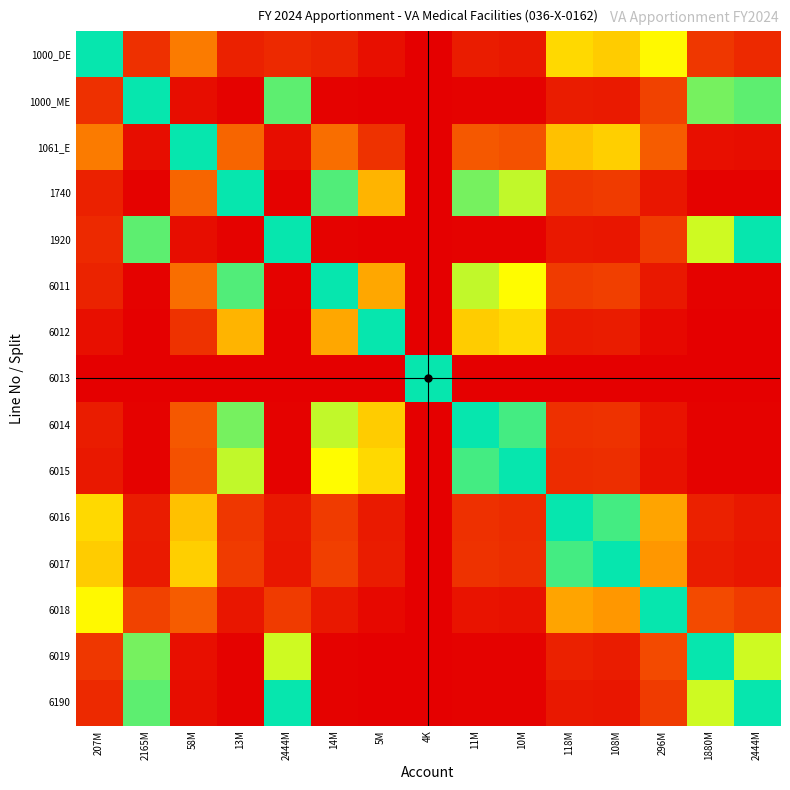

Between 108M and 1880M, which is larger?

108M